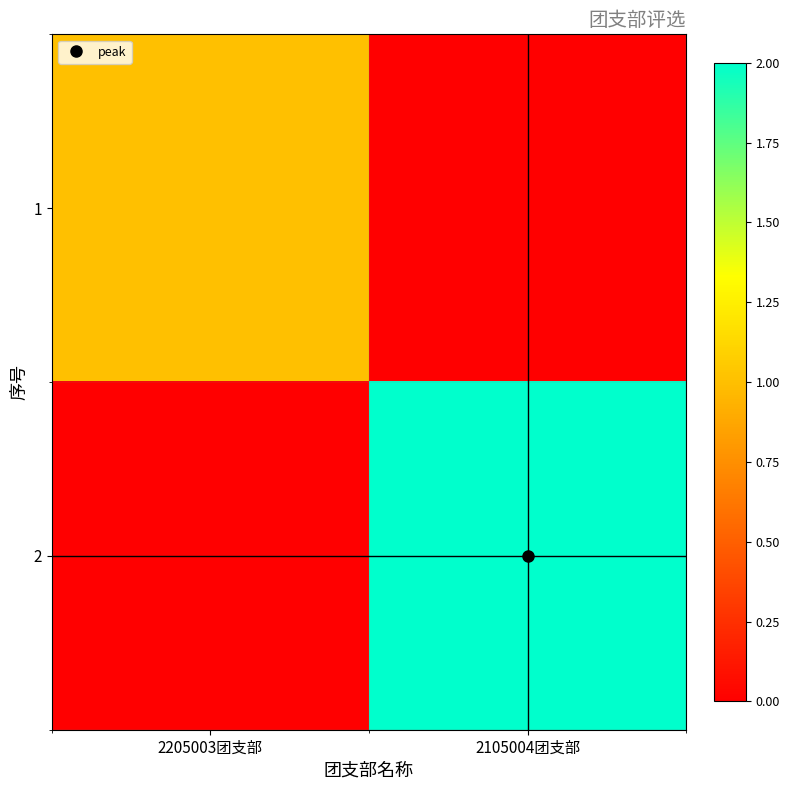

Reading left to right, transcribe all the data shown in this chart.

1: 2205003团支部=1	2105004团支部=0
2: 2205003团支部=0	2105004团支部=2